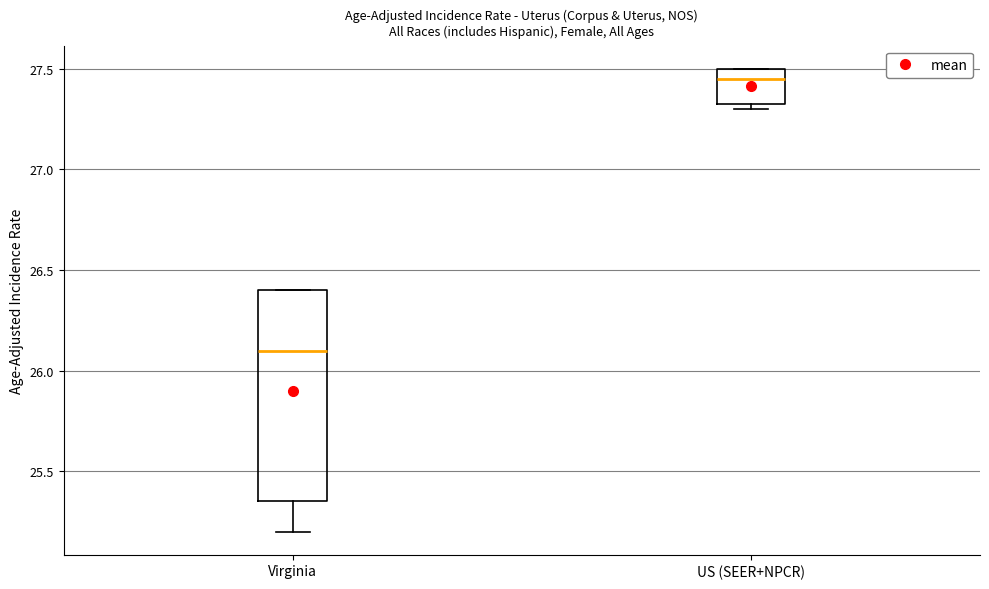

Reading left to right, read every box against the y-axis: the position of its median line, the range the box covers, and the ends of its whiskers. The values are not printed on the chart, so give them approximately, as read against the axis.

Virginia: median 26.10, box 25.35 to 26.40, whiskers 25.20 to 26.40
US (SEER+NPCR): median 27.45, box 27.35 to 27.50, whiskers 27.30 to 27.50